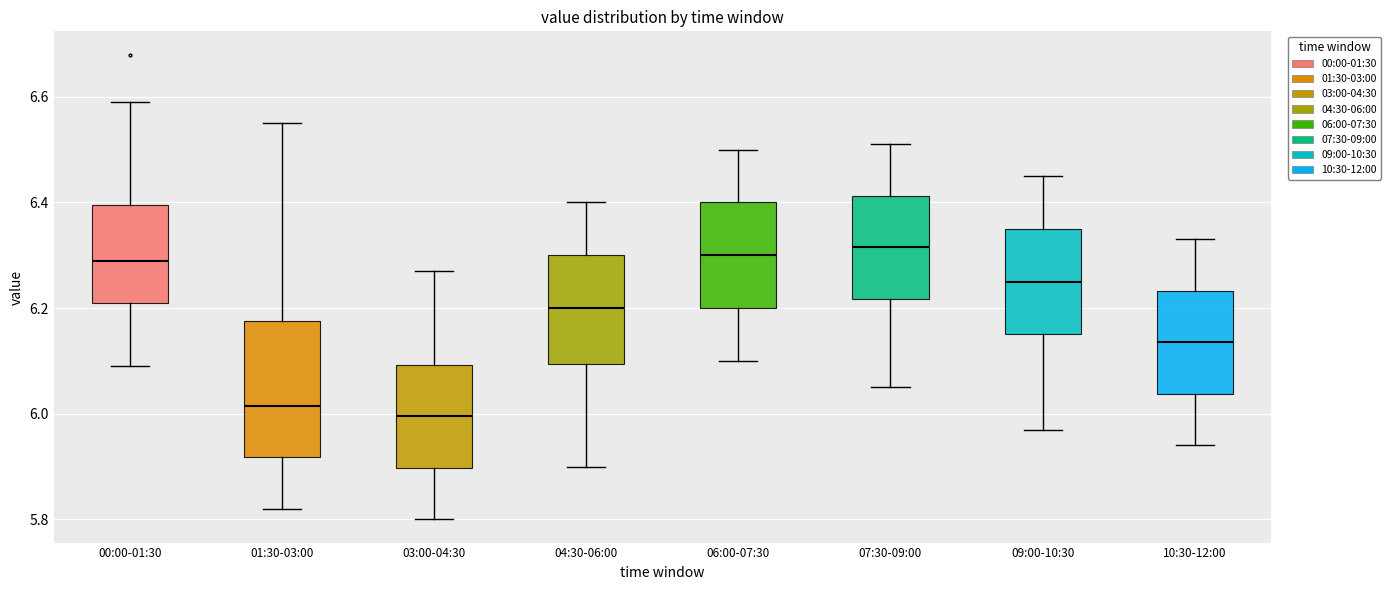

Reading left to right, read every box against the y-axis: the position of its median line, the range the box covers, and the ends of its whiskers. The values are not printed on the chart, so give them approximately, as read against the axis.

00:00-01:30: median 6.30, box 6.22 to 6.40, whiskers 6.10 to 6.60
01:30-03:00: median 6.02, box 5.92 to 6.18, whiskers 5.82 to 6.56
03:00-04:30: median 6.00, box 5.90 to 6.10, whiskers 5.80 to 6.28
04:30-06:00: median 6.20, box 6.10 to 6.30, whiskers 5.90 to 6.40
06:00-07:30: median 6.30, box 6.20 to 6.40, whiskers 6.10 to 6.50
07:30-09:00: median 6.32, box 6.22 to 6.42, whiskers 6.06 to 6.52
09:00-10:30: median 6.26, box 6.16 to 6.36, whiskers 5.98 to 6.46
10:30-12:00: median 6.14, box 6.04 to 6.24, whiskers 5.94 to 6.34